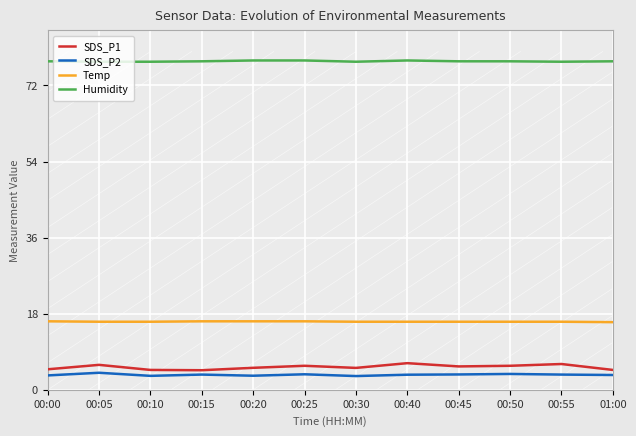

What is the label of the 5th point from the left?

00:20